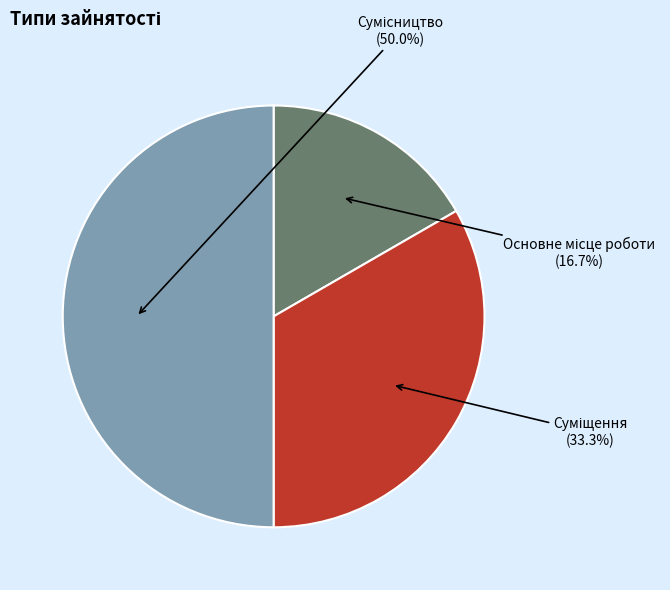

How many segments does this pie chart have?

3